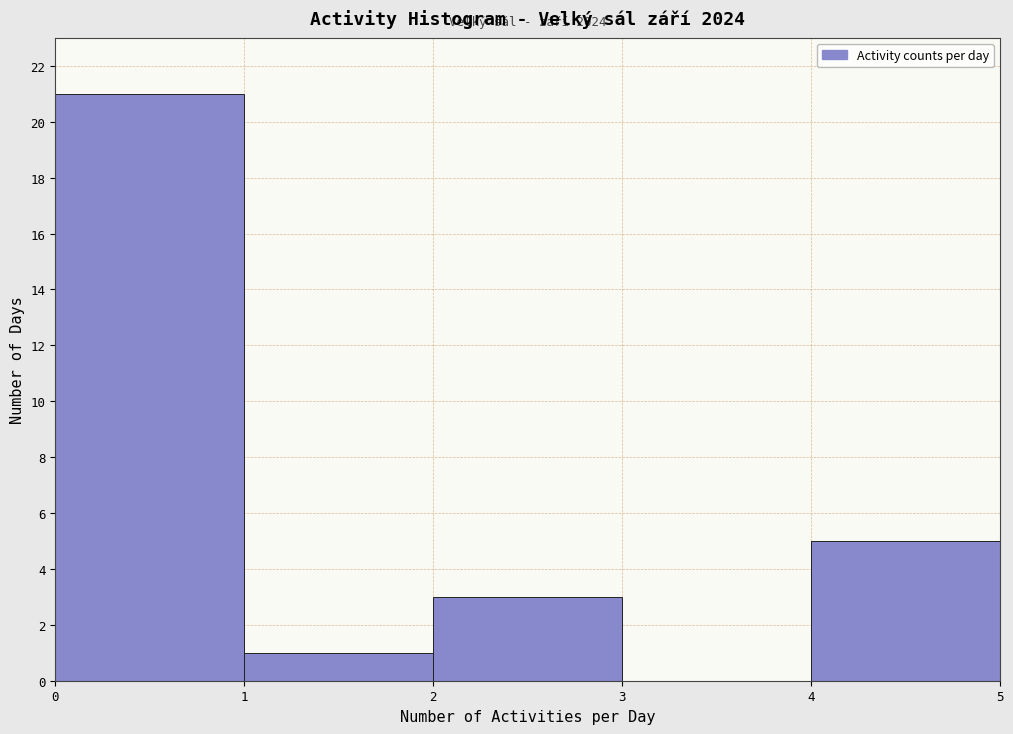

Over which range of the x-axis is the bar tallest?

0 to 1